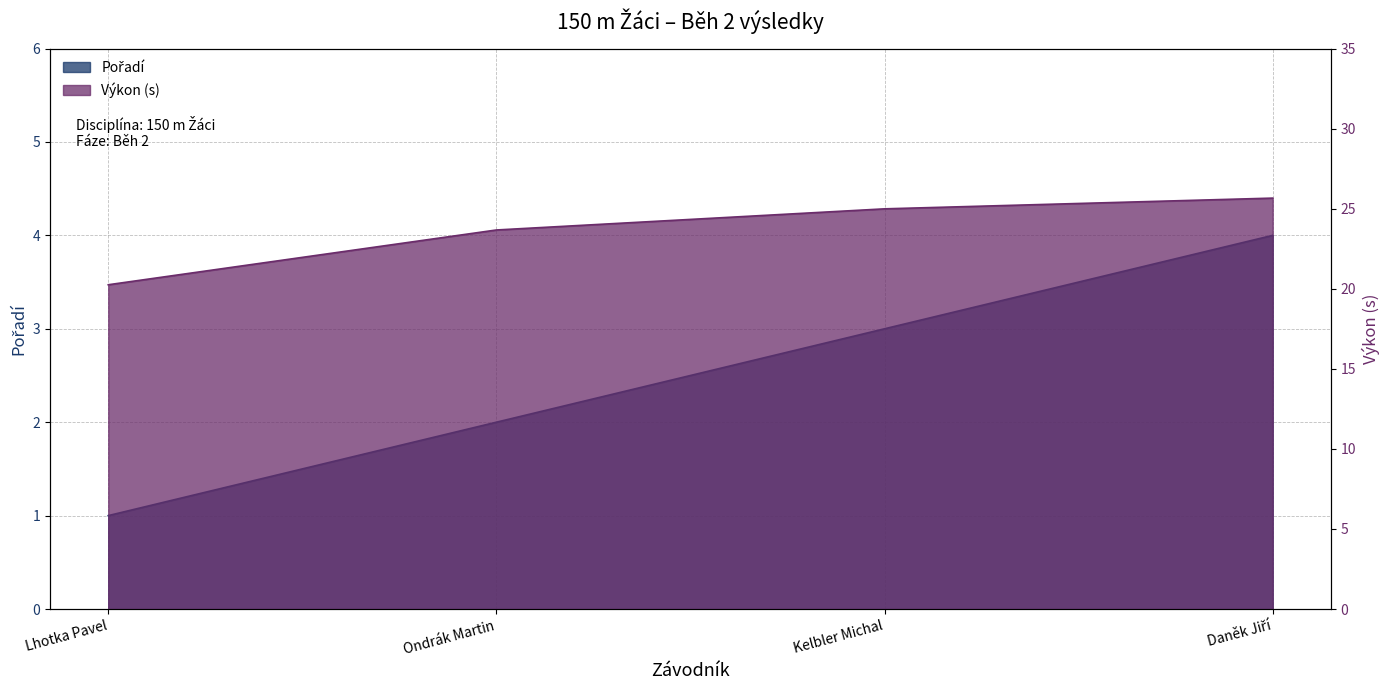

Rank the series at Kelbler Michal from highest to lowest value.

Výkon, Pořadí